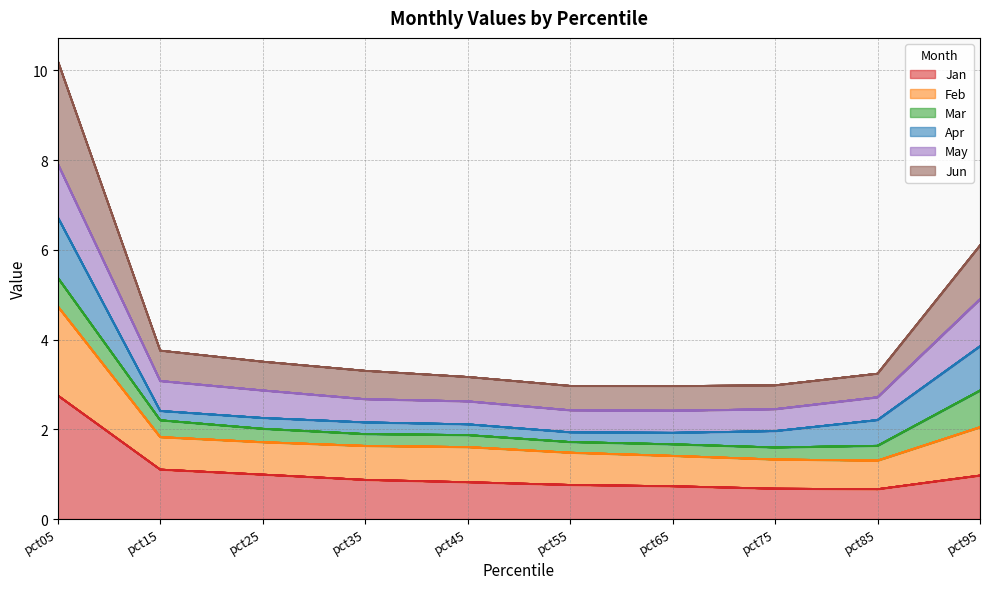

Which category has the highest value in the Jan series?

pct05